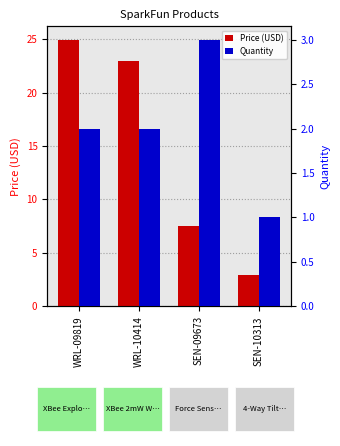

What is the average value of the Quantity series?

2.0